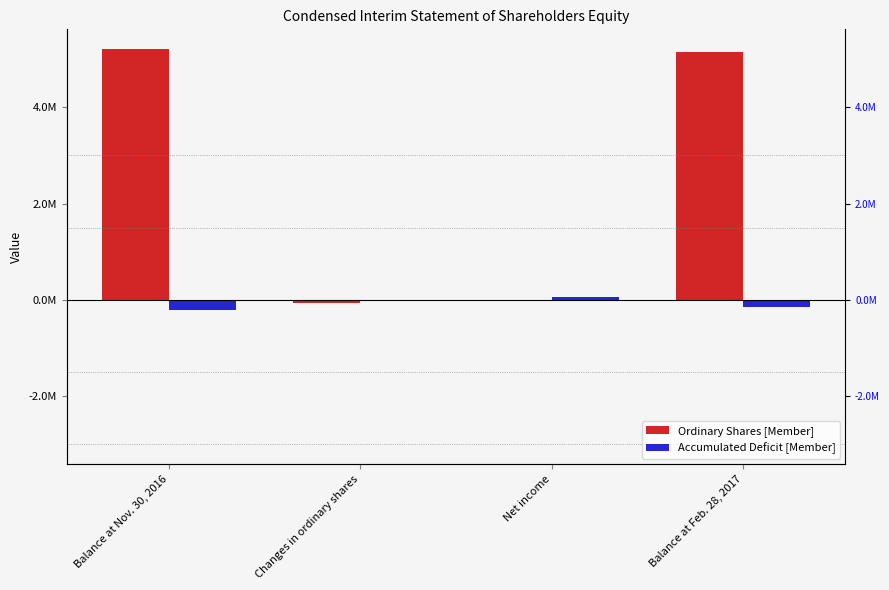

List the labels in order of Accumulated Deficit [Member] value, smallest first.

Balance at Nov. 30, 2016, Balance at Feb. 28, 2017, Changes in ordinary shares, Net income